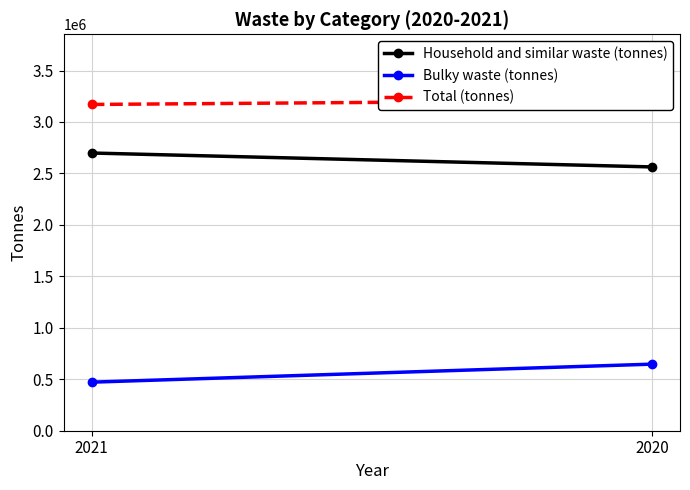

Is the value of Household and similar waste (tonnes) at 2020 greater than the value of Bulky waste (tonnes) at 2020?

Yes